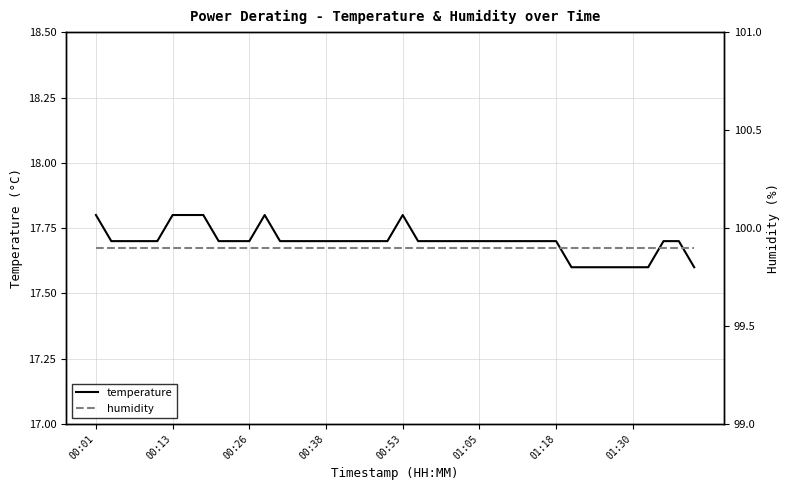

The value of temperature at 31 is 17.6. True or false?

True